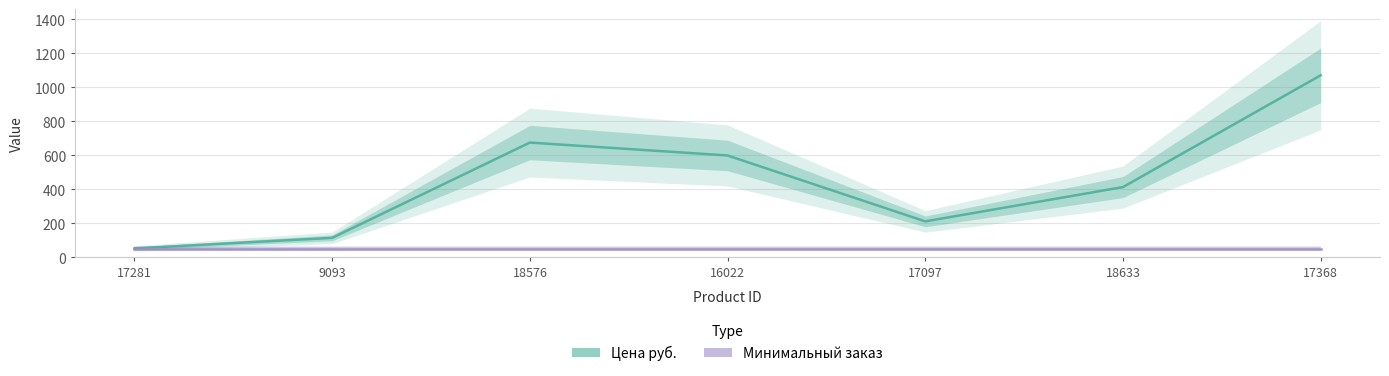

Read the Минимальный заказ value at 9093.

50